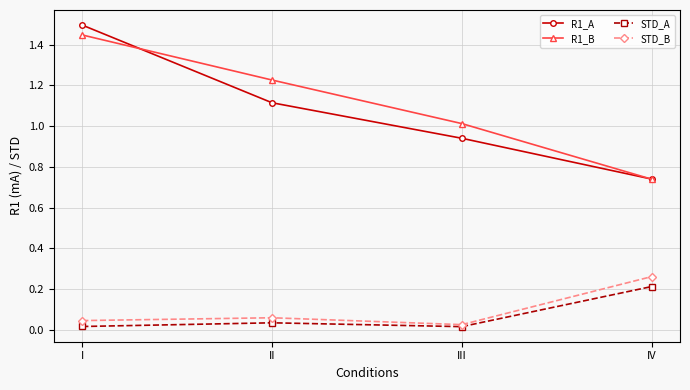

Read the R1_A value at II.

1.1